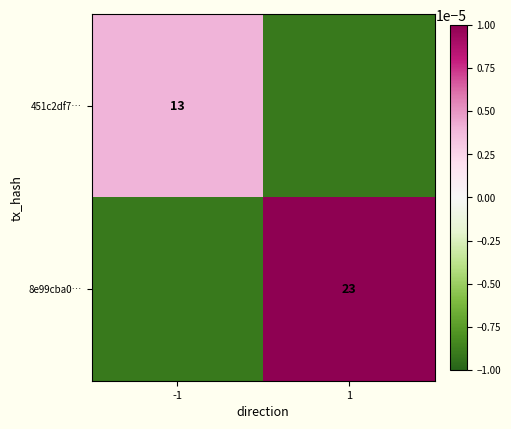

Which category has the lowest value in the 451c2df7… series?

1